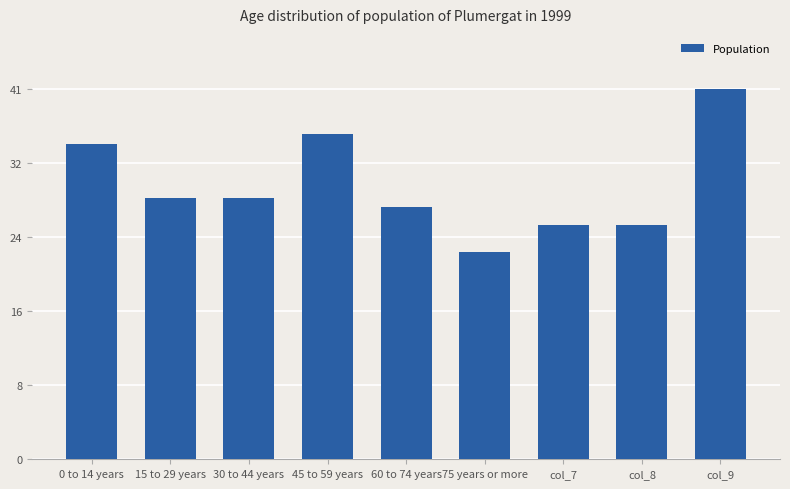

What is the approximate value at col_7?

26